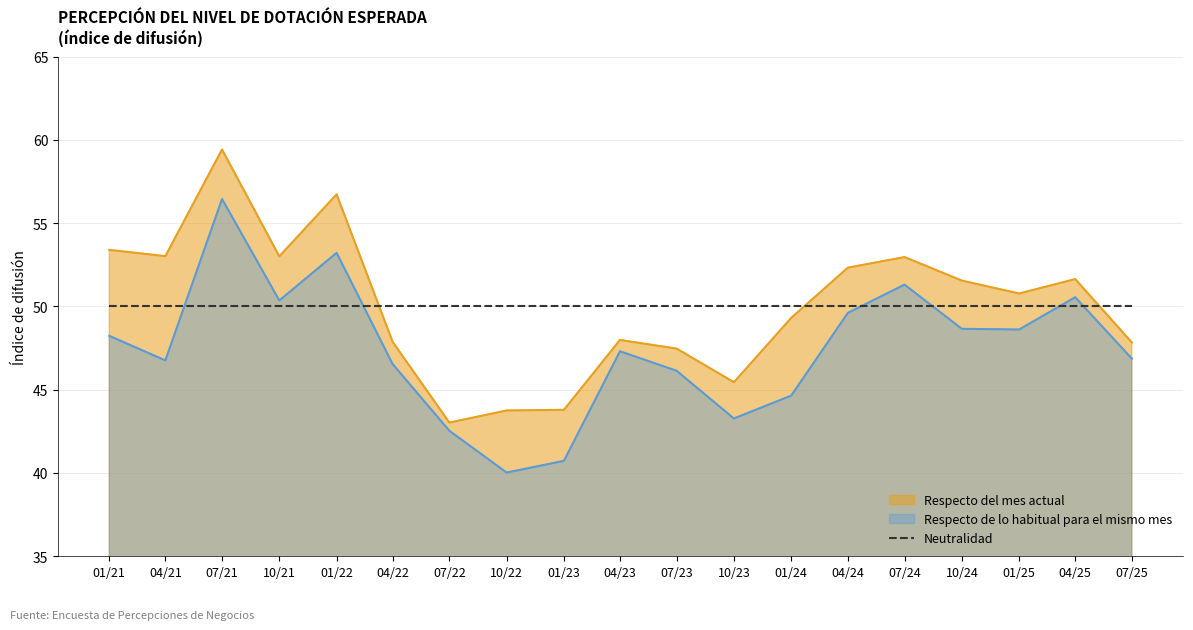

At which category does Respecto del mes actual reach its first local peak?

07/21